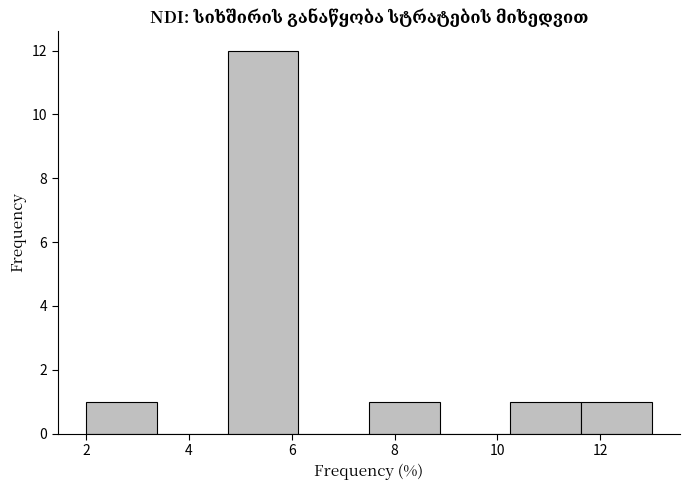

Reading left to right, transcribe this chart: for each bar, give the range it covers on the x-axis and its height. Neither the bar edges nor the heights are printed on the chart, so give them approximately, as read against the axes.

2.0 to 3.4: 1
3.4 to 4.8: 0
4.8 to 6.2: 12
6.2 to 7.6: 0
7.6 to 8.8: 1
8.8 to 10.2: 0
10.2 to 11.6: 1
11.6 to 13.0: 1